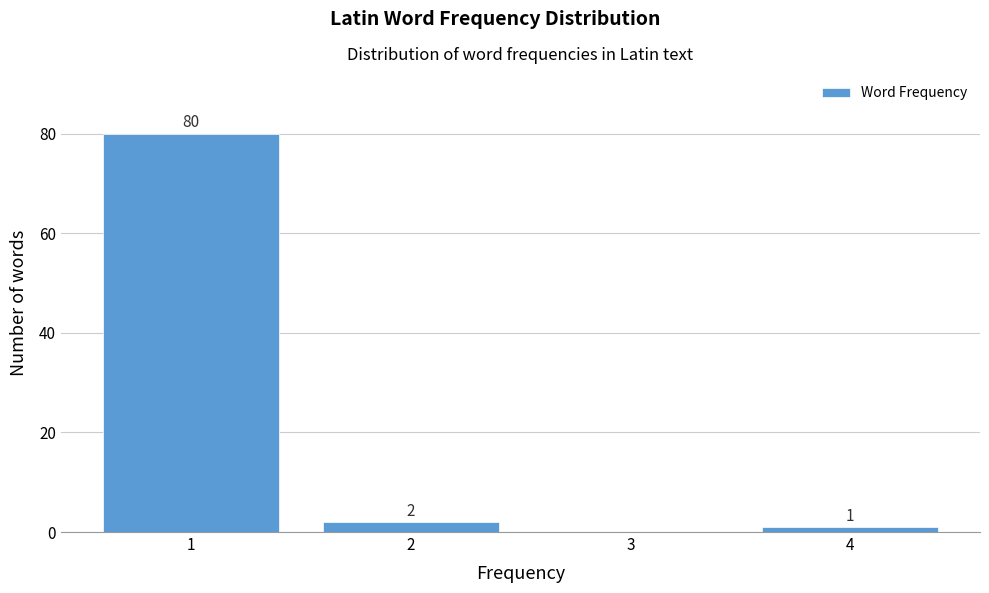

Reading left to right, list all the values displayed in this chart.

1=80	2=2	3=0	4=1